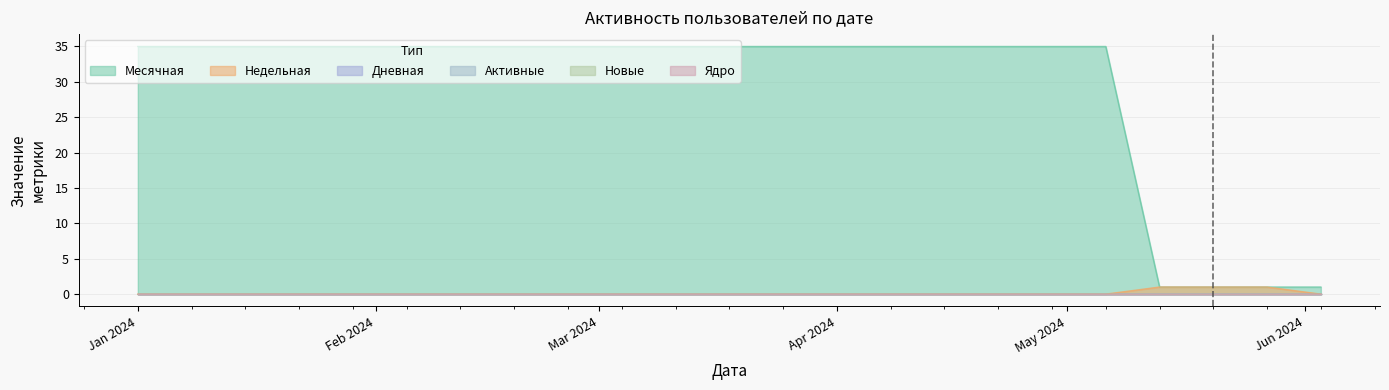

What is the greatest value displayed?

35